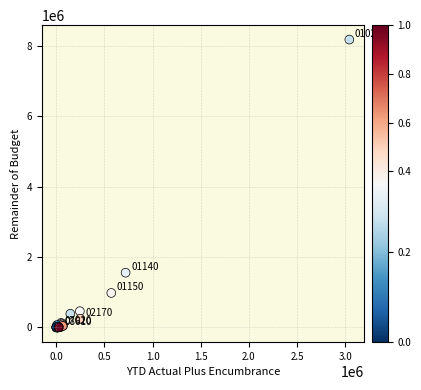

What Y value in the scatter plot is closest to 4086876?

1553932.3